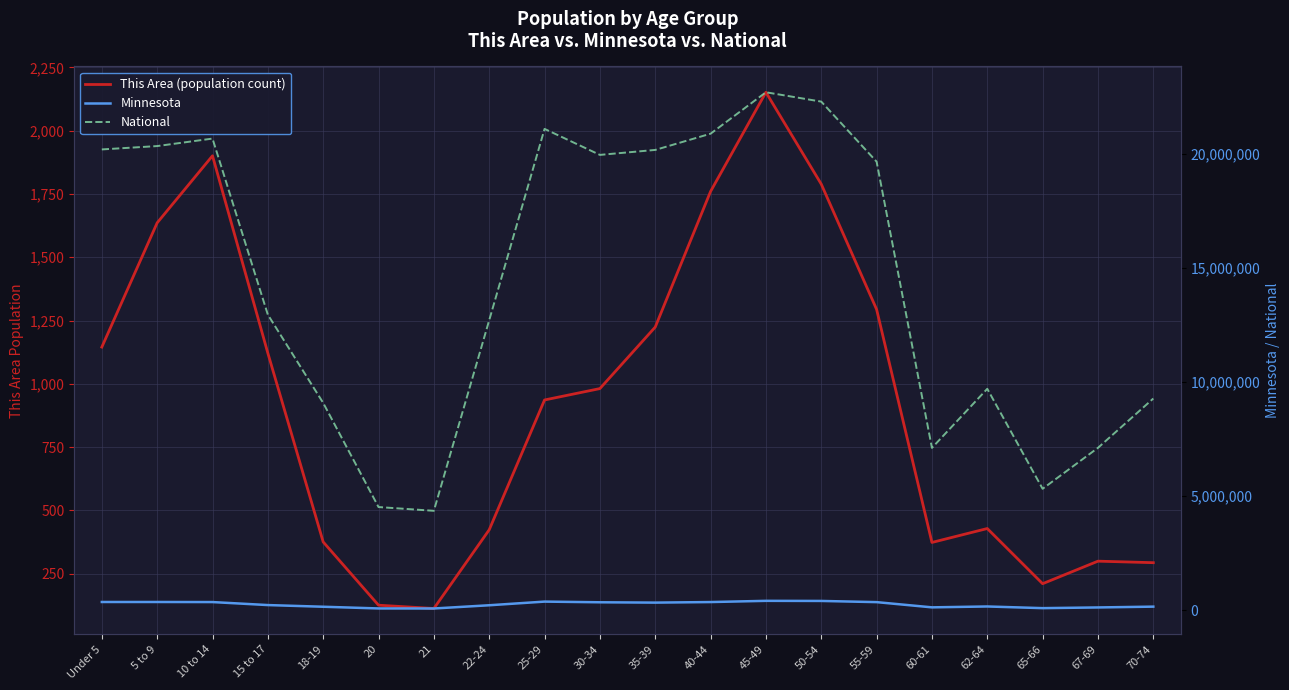

At which label does Minnesota first exceed 328190?

Under 5